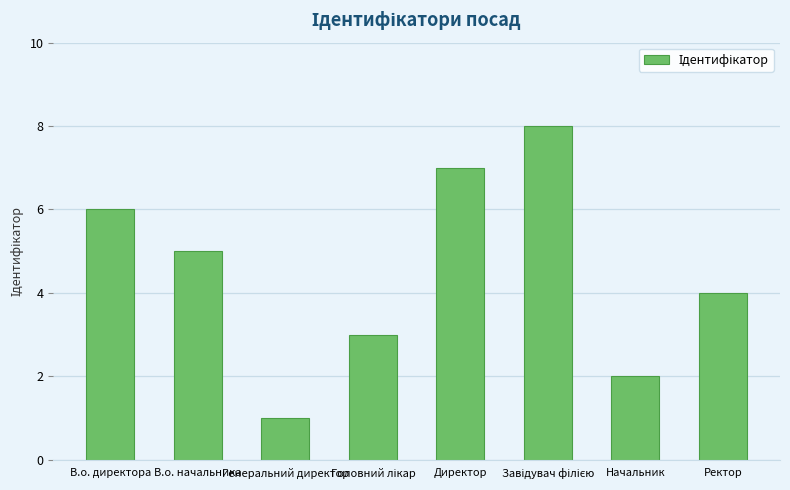

The value at Директор is 10. True or false?

False